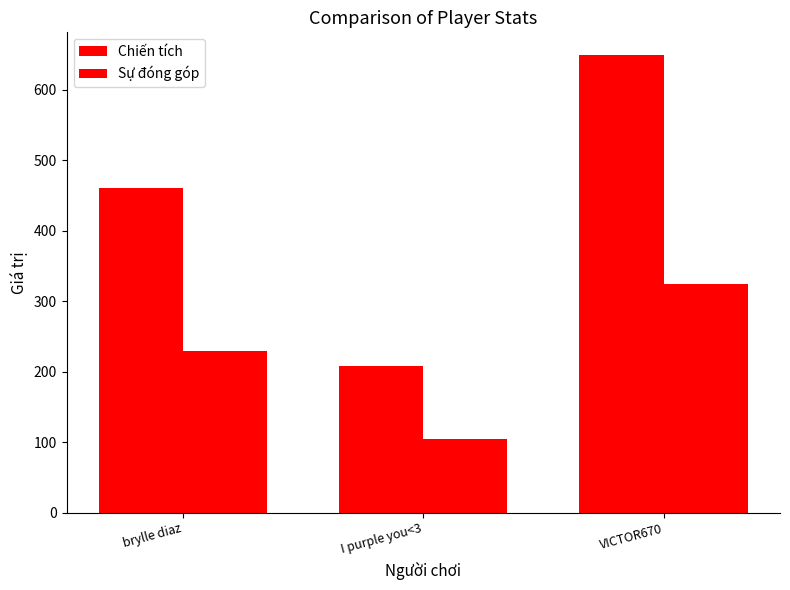

Does the chart contain any negative values?

No